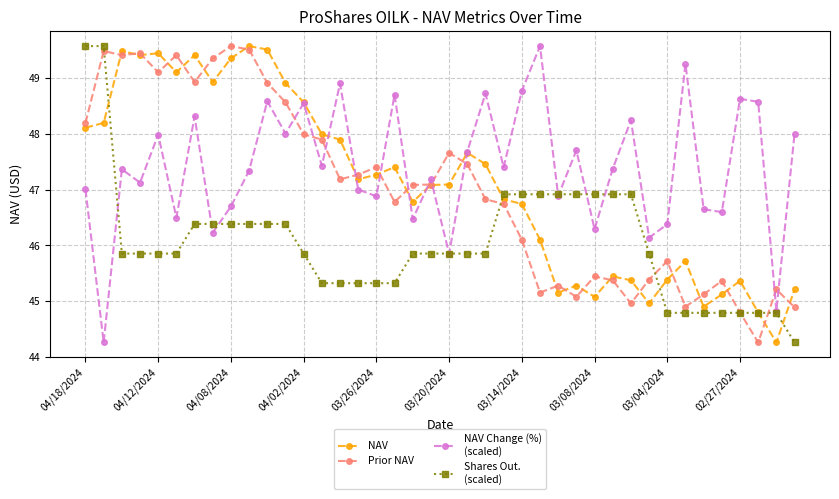

What is the maximum value shown in the chart?

49.6